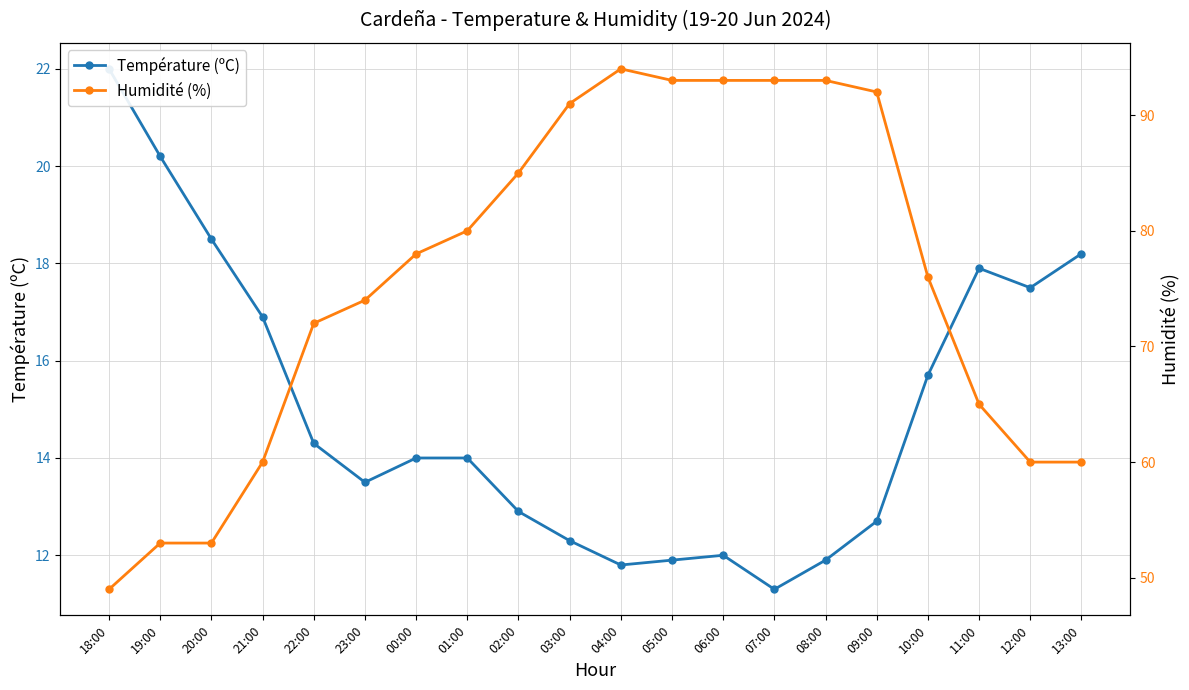

Which category has the lowest value in the Température (ºC) series?

07:00